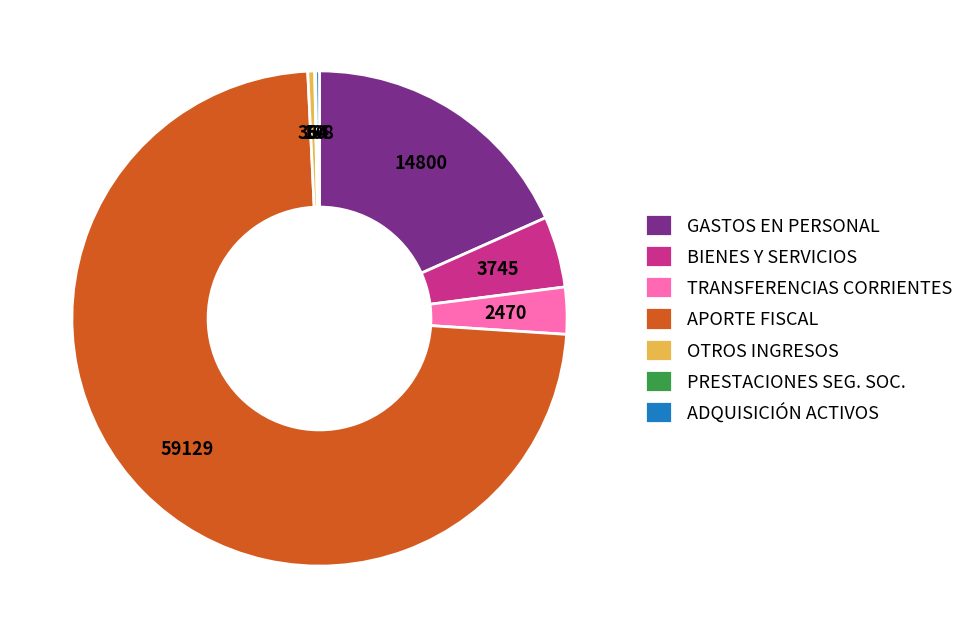

Which slice is the largest?

APORTE FISCAL